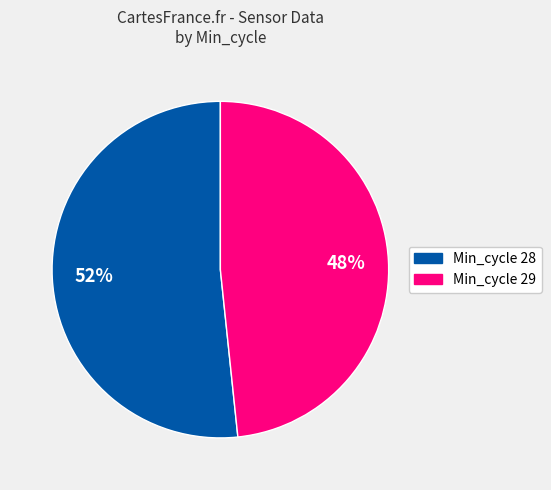

To the nearest percent, what is the average slice percentage?

50%